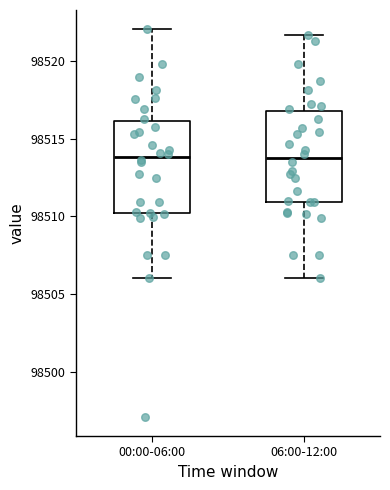

Reading left to right, read every box against the y-axis: the position of its median line, the range the box covers, and the ends of its whiskers. The values are not printed on the chart, so give them approximately, as read against the axis.

00:00-06:00: median 98514.0, box 98510.0 to 98516.0, whiskers 98506.0 to 98522.0
06:00-12:00: median 98514.0, box 98511.0 to 98517.0, whiskers 98506.0 to 98521.5